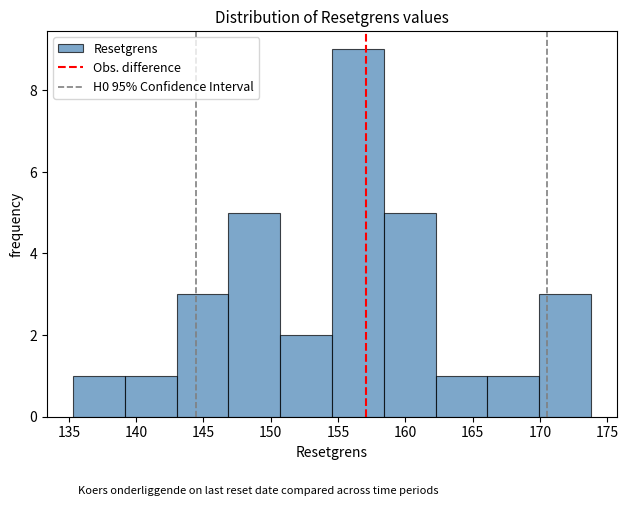

Reading left to right, list every bar in this chart as the range it spans on the x-axis followed by its height. Neither the bar edges nor the heights are printed on the chart, so give them approximately, as read against the axes.

135.5 to 139.0: 1
139.0 to 143.0: 1
143.0 to 147.0: 3
147.0 to 150.5: 5
150.5 to 154.5: 2
154.5 to 158.5: 9
158.5 to 162.0: 5
162.0 to 166.0: 1
166.0 to 170.0: 1
170.0 to 174.0: 3